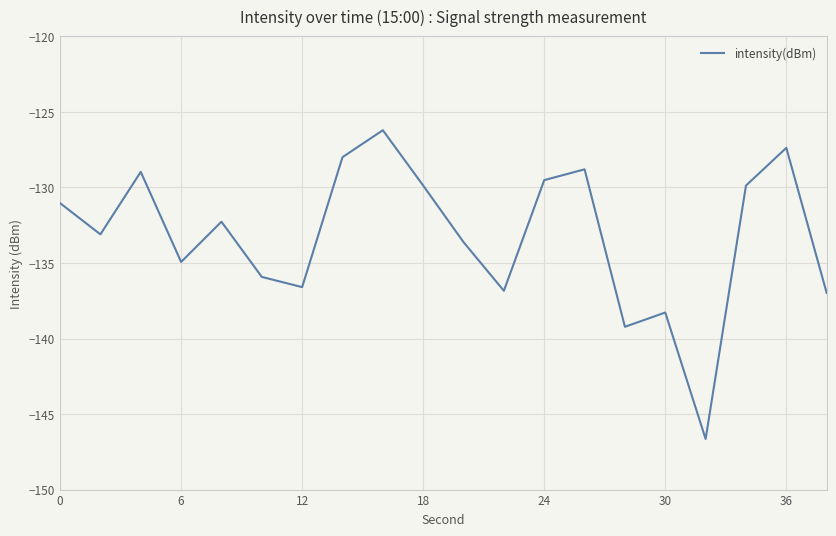

What is the maximum value shown in the chart?

-126.2